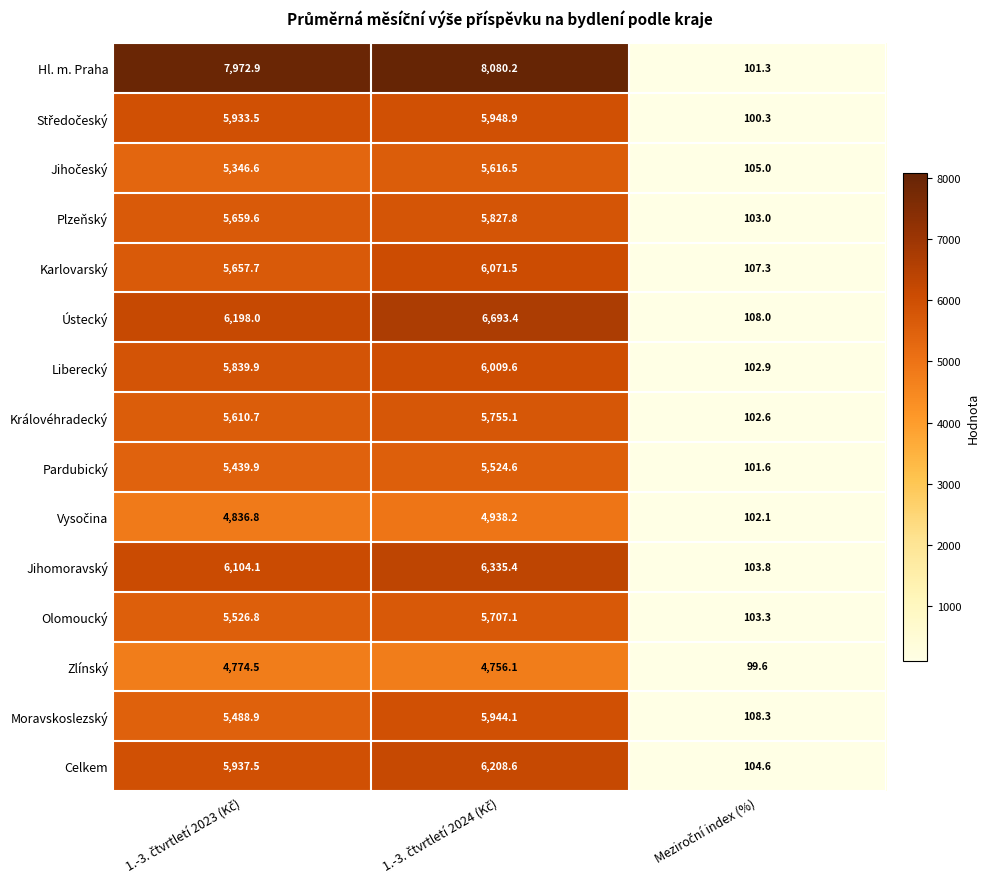

What is the difference between the maximum and minimum values in the Královéhradecký series?

5652.5